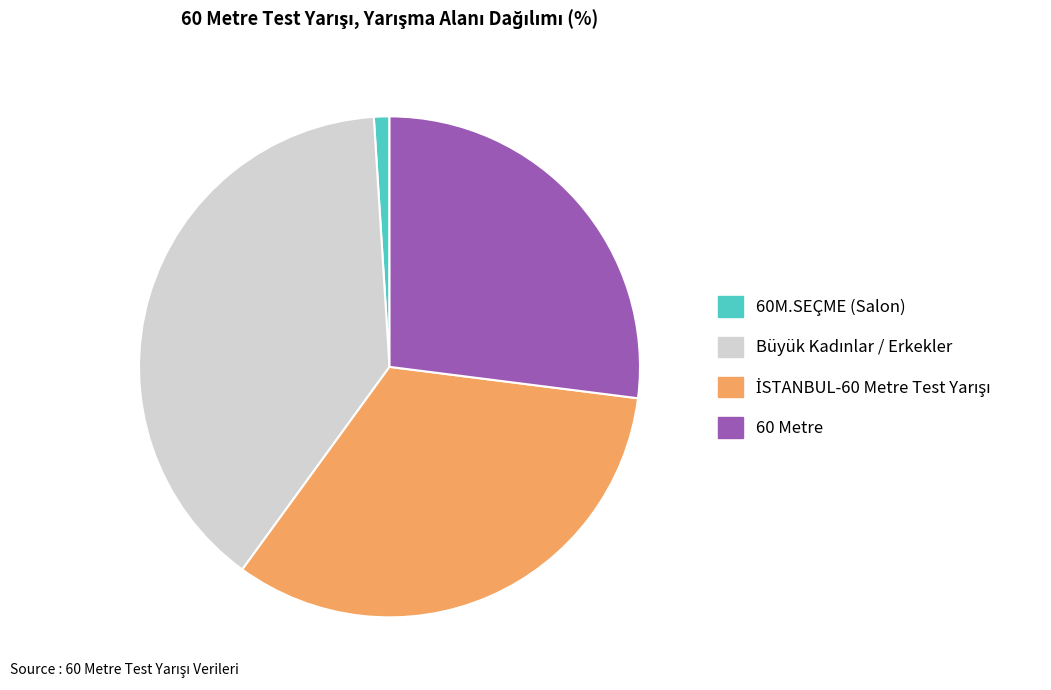

How many segments does this pie chart have?

4